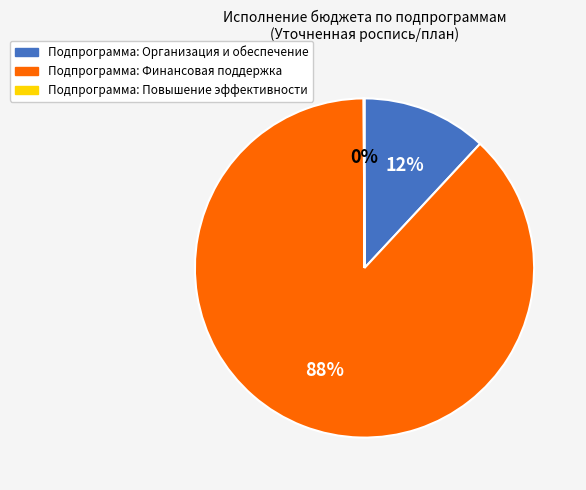

To the nearest percent, what percentage of the pie is Подпрограмма: Организация и обеспечение?

12%